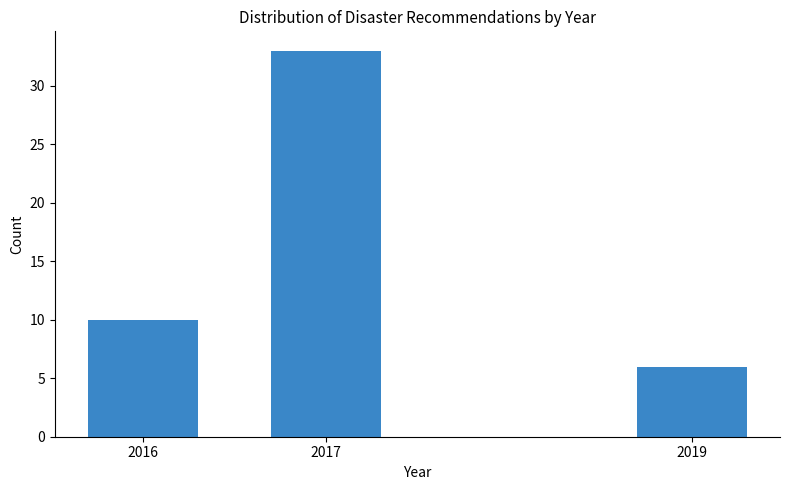

Reading left to right, list all the values displayed in this chart.

10	33	6